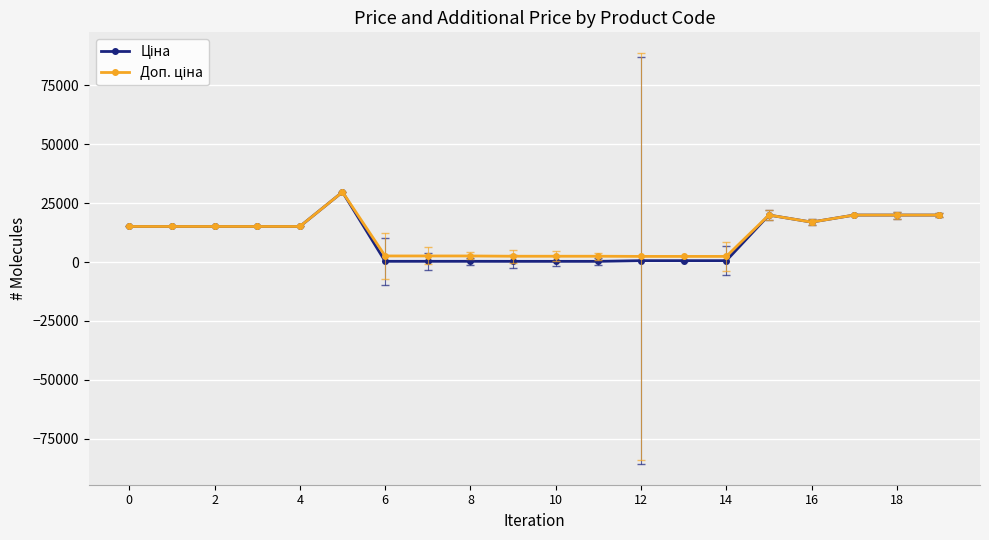

What is the total value across all series at 4?

30240.0